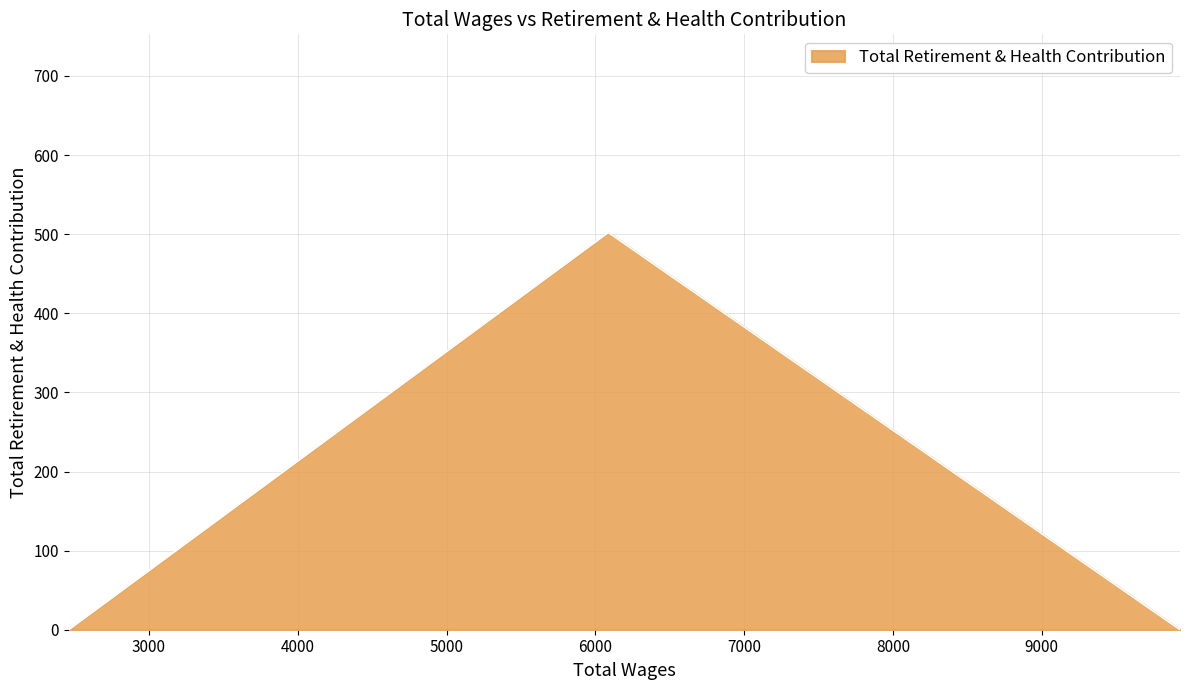

What is the sum of all values?

502